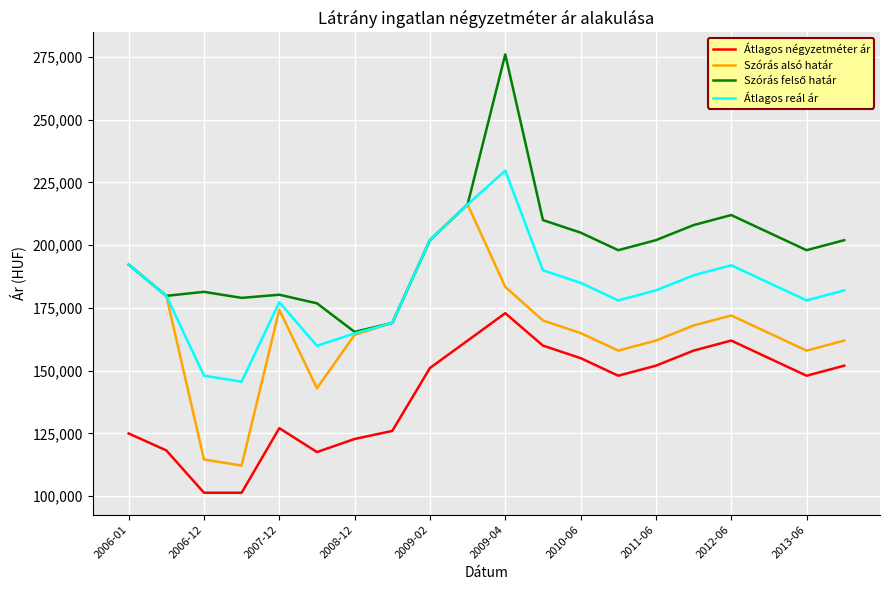

What is the lowest value of the Átlagos reál ár series?

145616